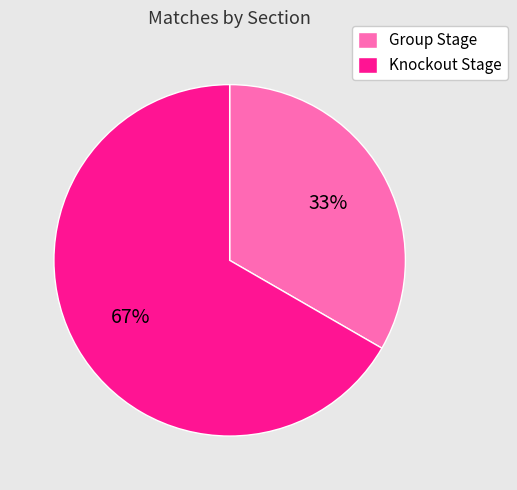

The Group Stage slice represents 23% of the pie. True or false?

False